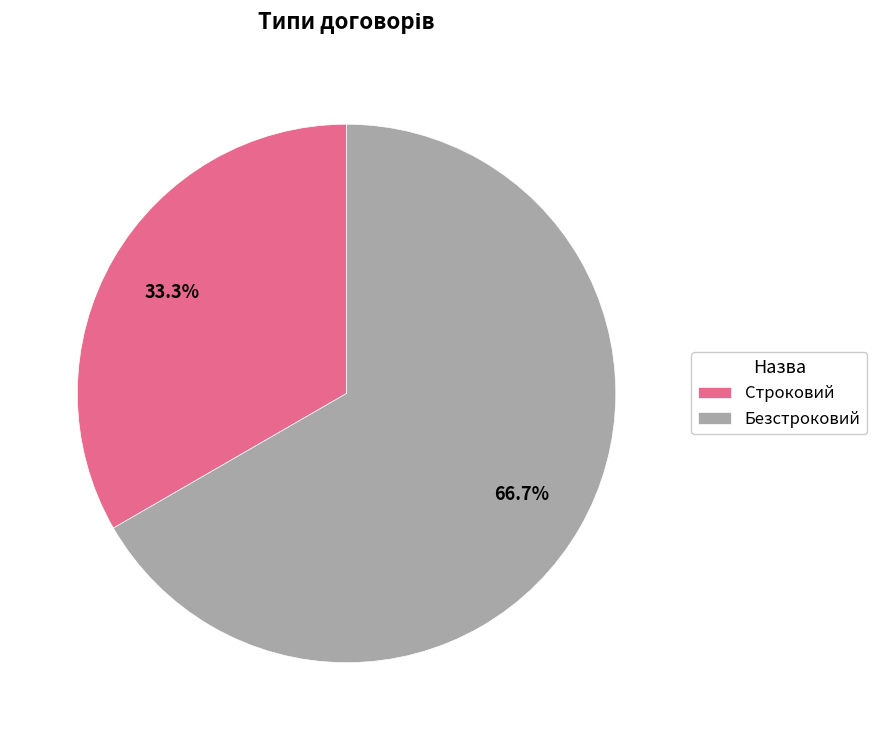

Between Безстроковий and Строковий, which is larger?

Безстроковий